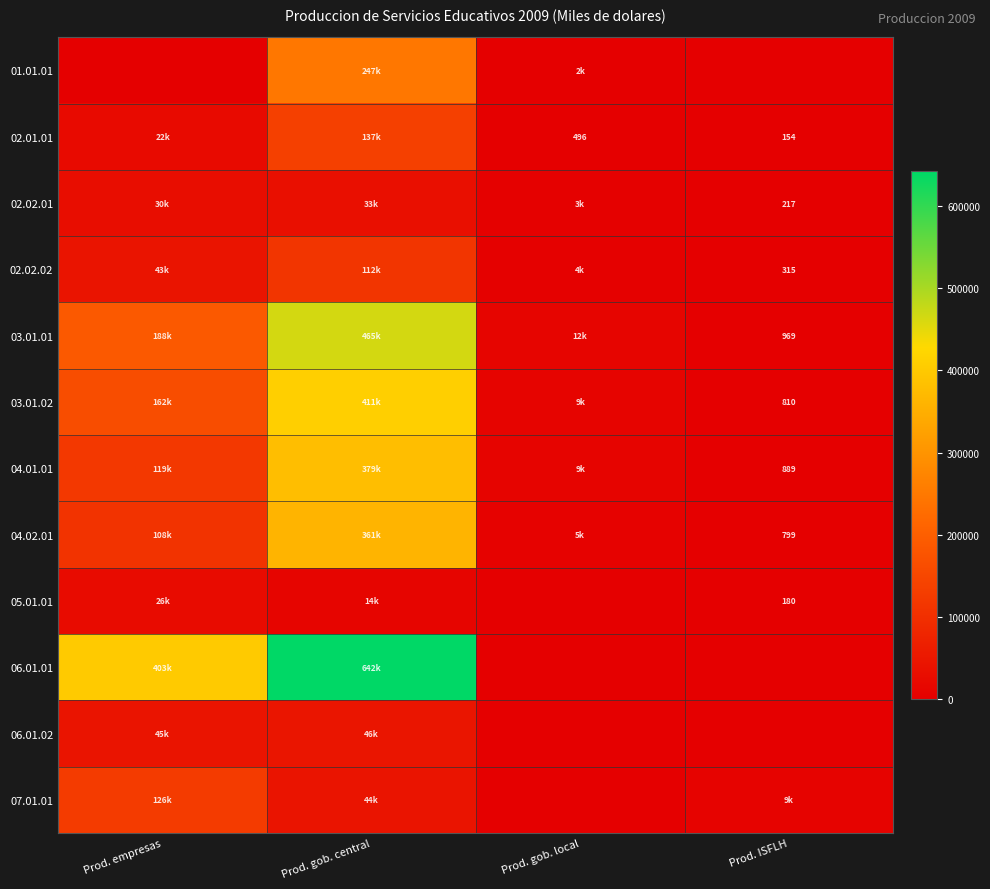

At Prod. ISFLH, list the series in order from largest to smallest.

07.01.01, 03.01.01, 04.01.01, 03.01.02, 04.02.01, 02.02.02, 02.02.01, 05.01.01, 02.01.01, 01.01.01, 06.01.01, 06.01.02